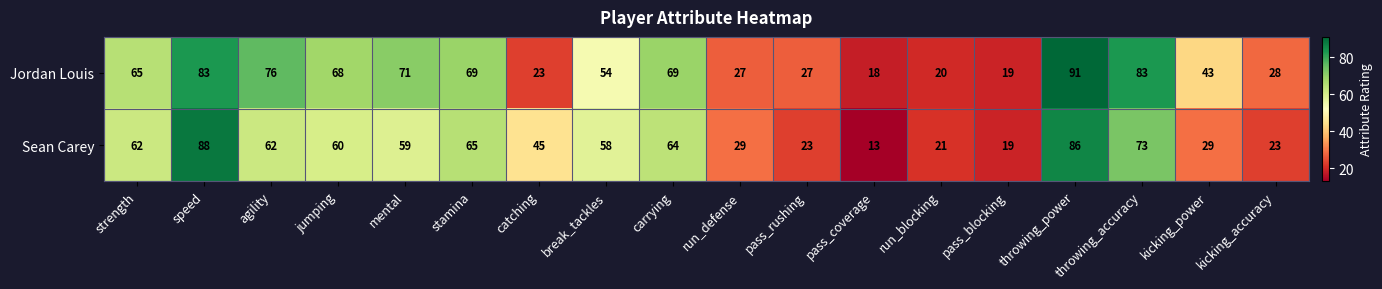

What is the highest value of the Jordan Louis series?

91